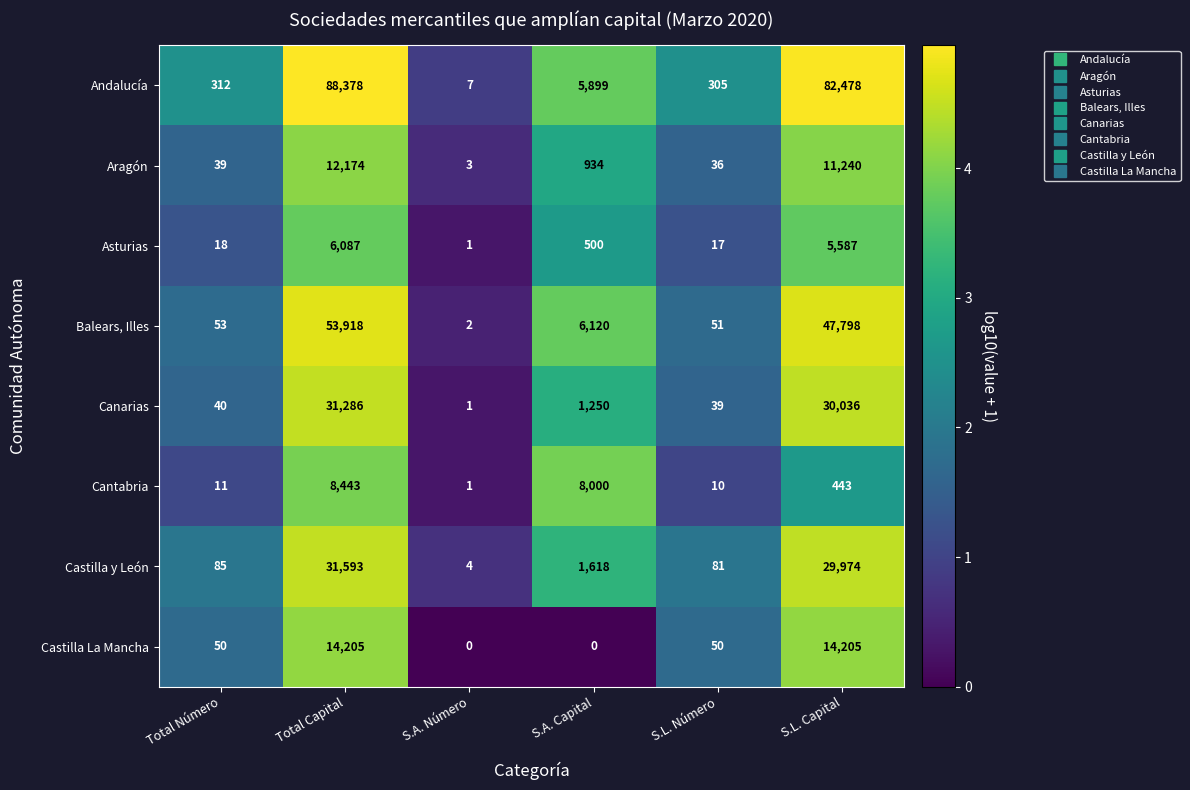

What is the average value of the Castilla La Mancha series?

4752